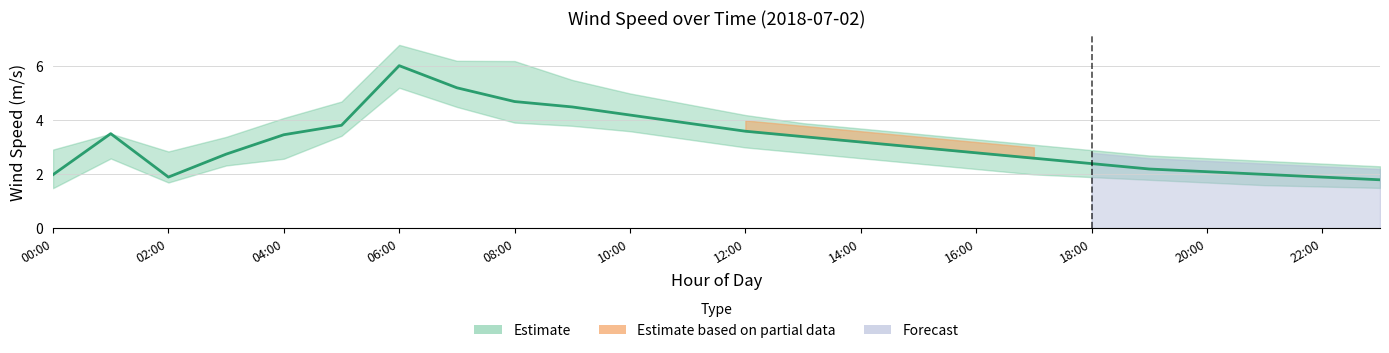

What is the maximum value shown in the chart?

6.0